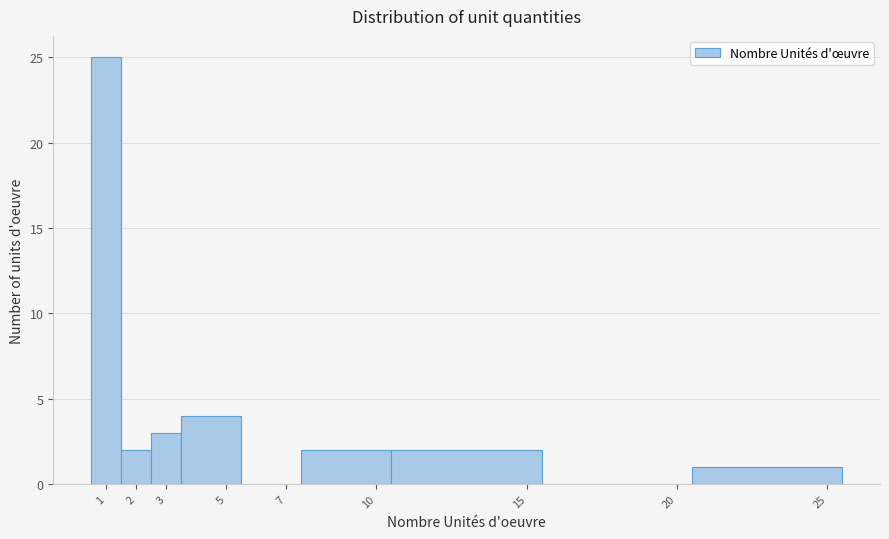

Reading left to right, list every bar in this chart as the range it spans on the x-axis followed by its height. The values are not printed on the chart, so give them approximately, as read against the axis.

0.5 to 1.5: 25
1.5 to 2.5: 2
2.5 to 3.5: 3
3.5 to 5.5: 4
5.5 to 7.5: 0
7.5 to 10.5: 2
10.5 to 15.5: 2
15.5 to 20.5: 0
20.5 to 25.5: 1